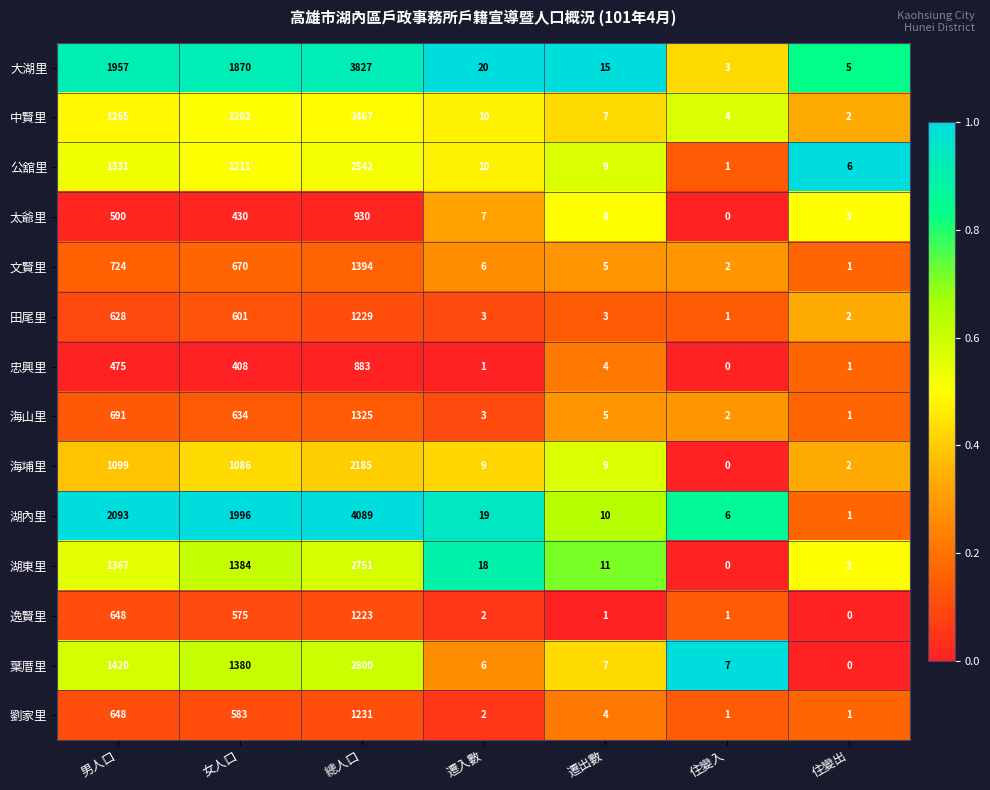

What is the spread (max minus min) of values at 總人口?

3206